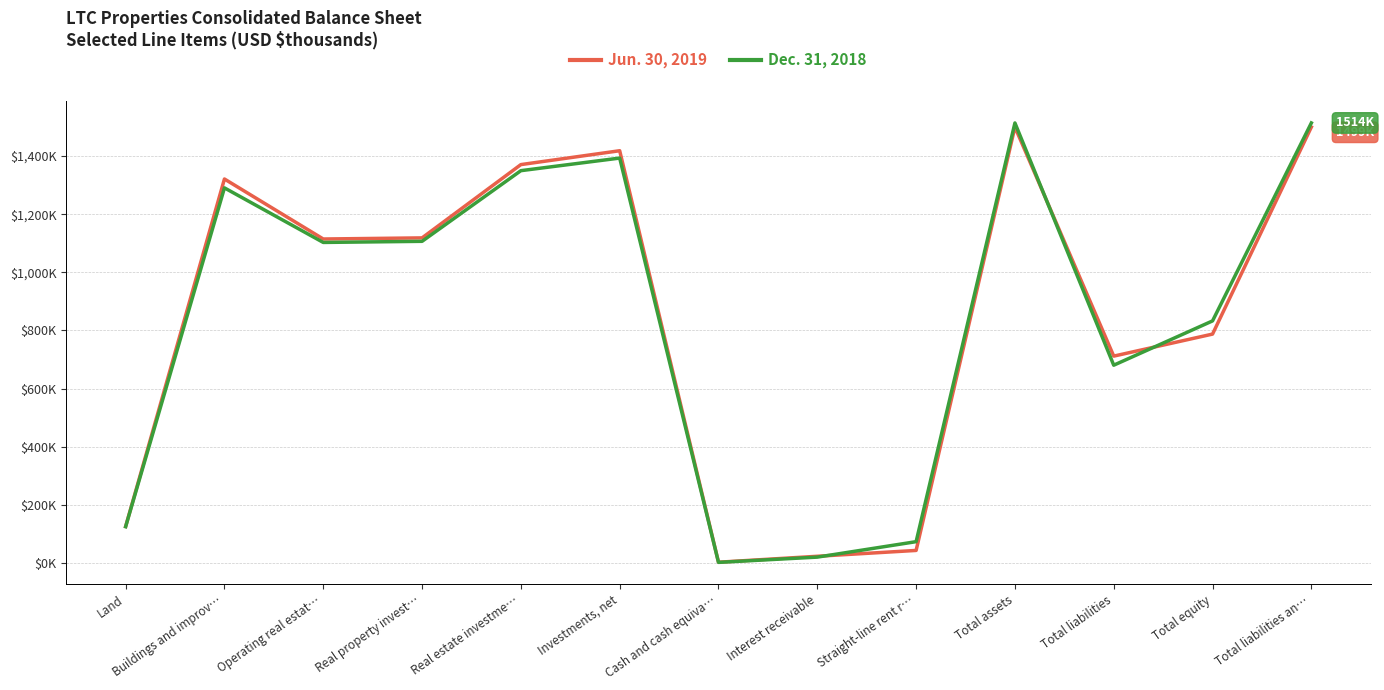

At which category does Jun. 30, 2019 reach its first local peak?

Buildings and improv…